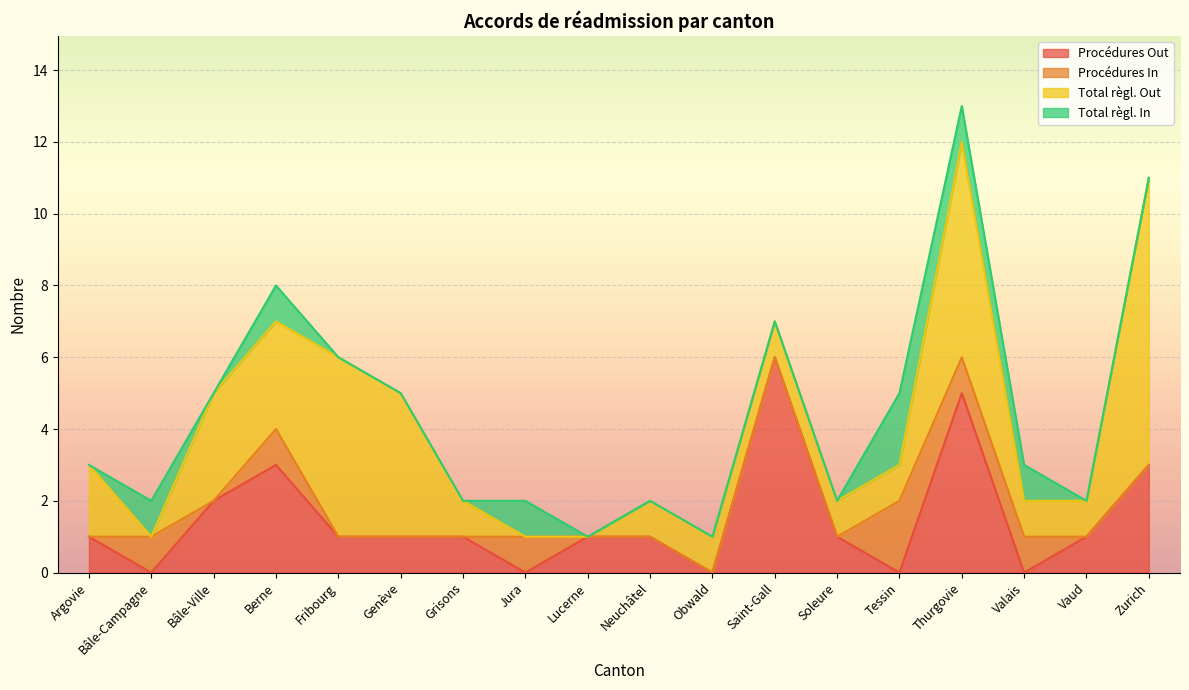

Which series has the widest spread of values?

Total règl. Out